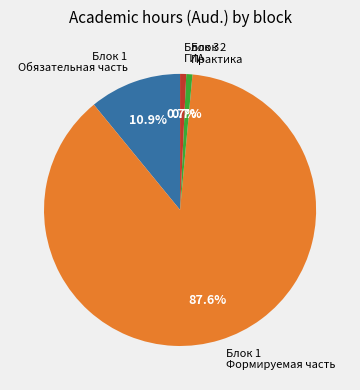

How many segments does this pie chart have?

4